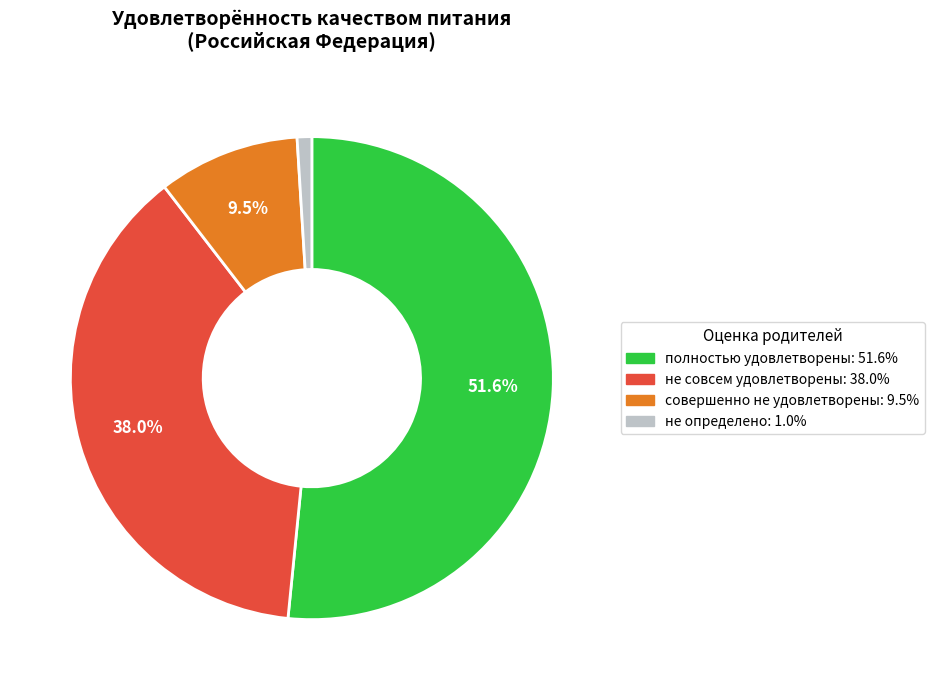

How many segments does this pie chart have?

4